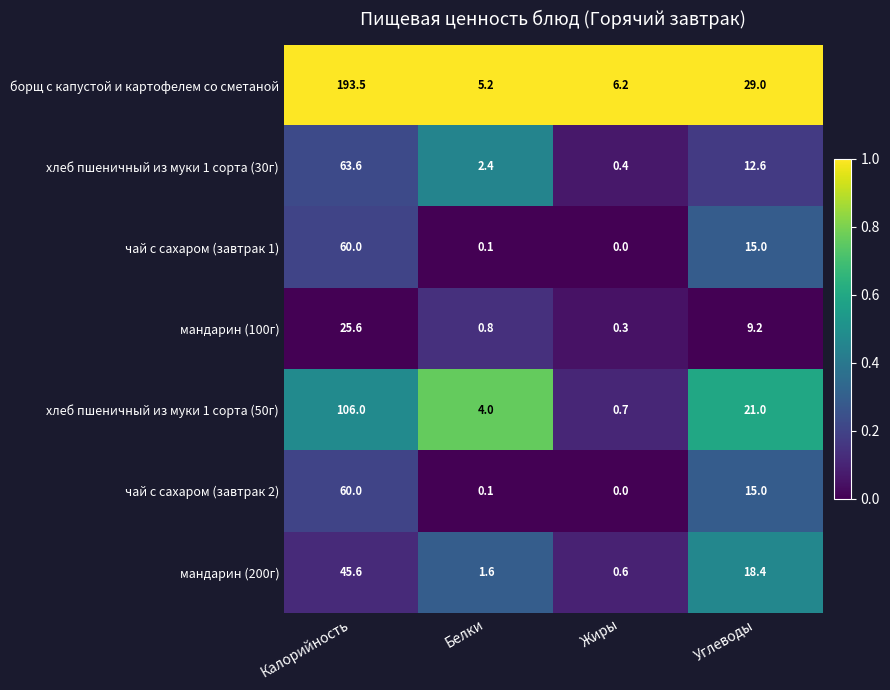

What is the total value across all series at Углеводы?

120.2